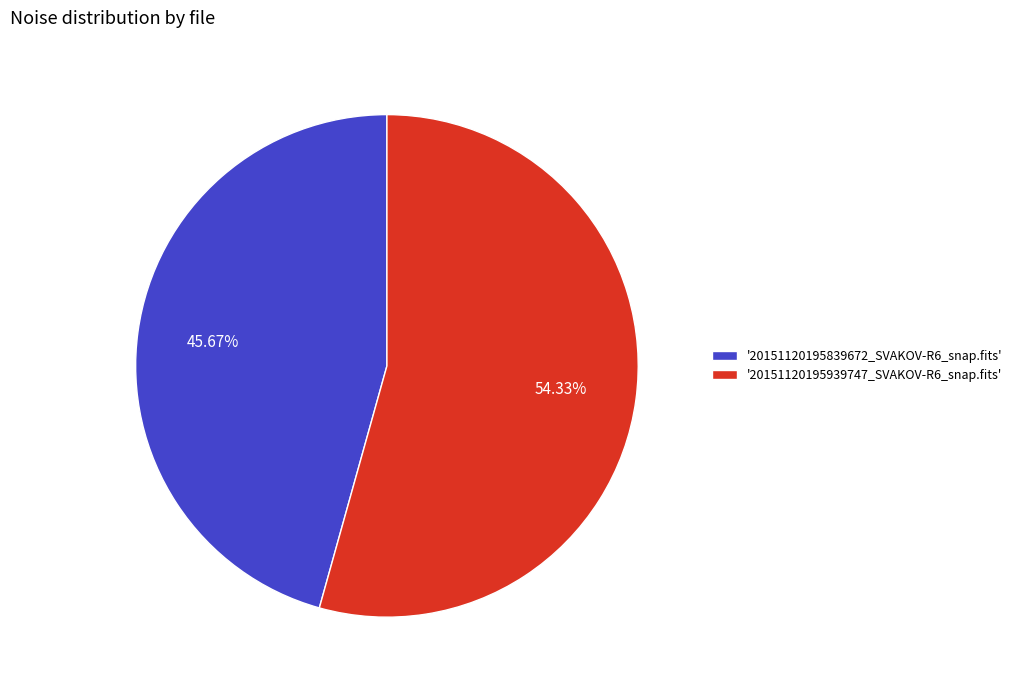

How many slices are in this pie chart?

2